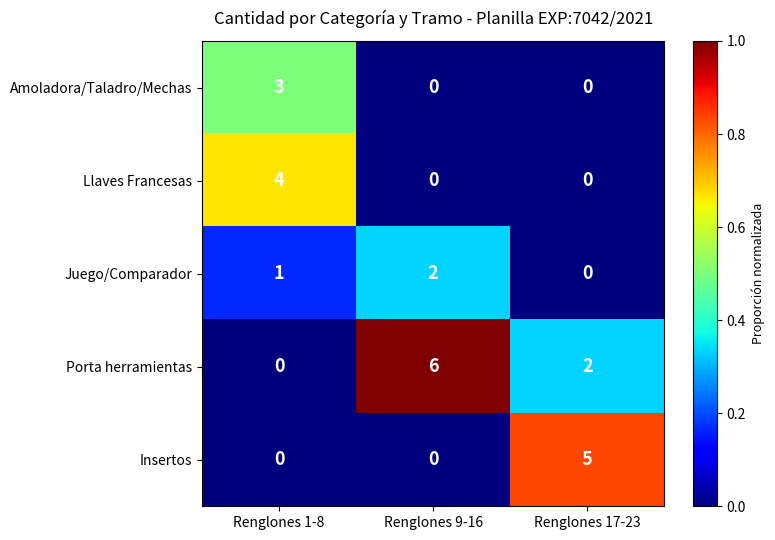

What is the difference between the highest and lowest values at Renglones 9-16?

6